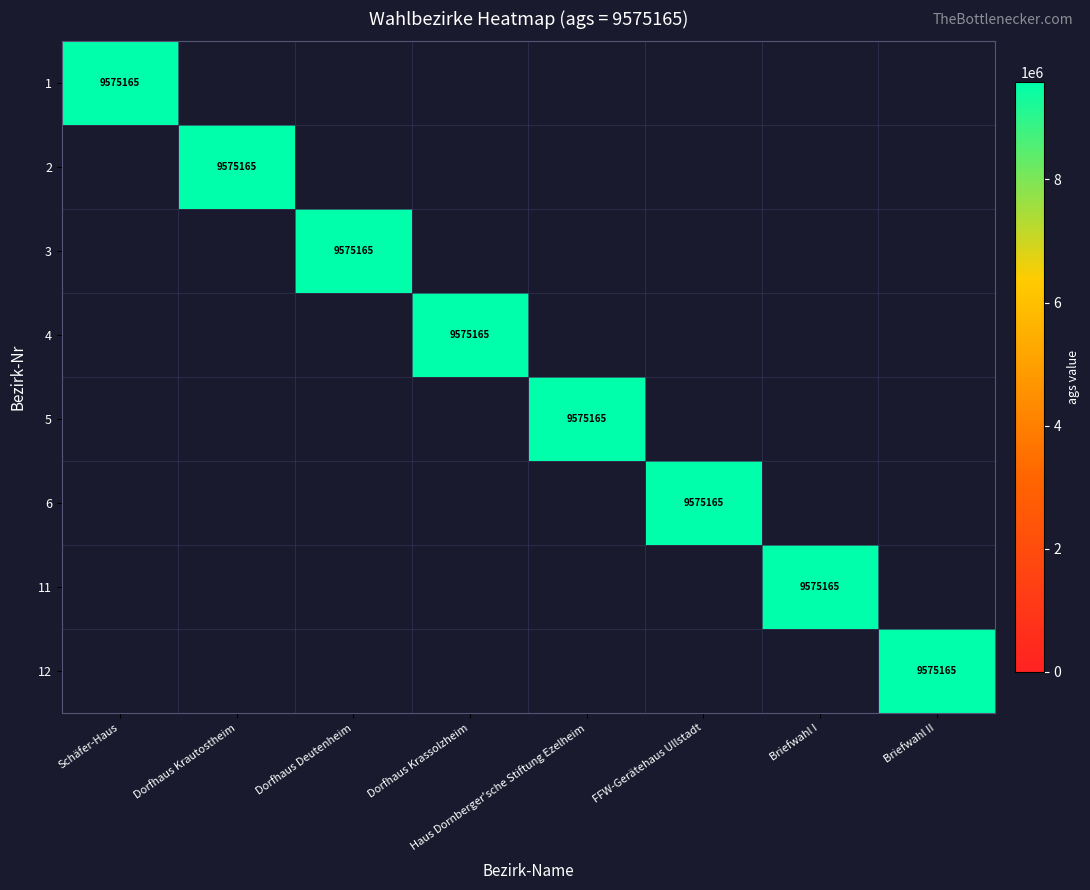

Is the value of 4 at Haus Dornberger'sche Stiftung Ezelheim greater than the value of 1 at Dorfhaus Krautostheim?

No